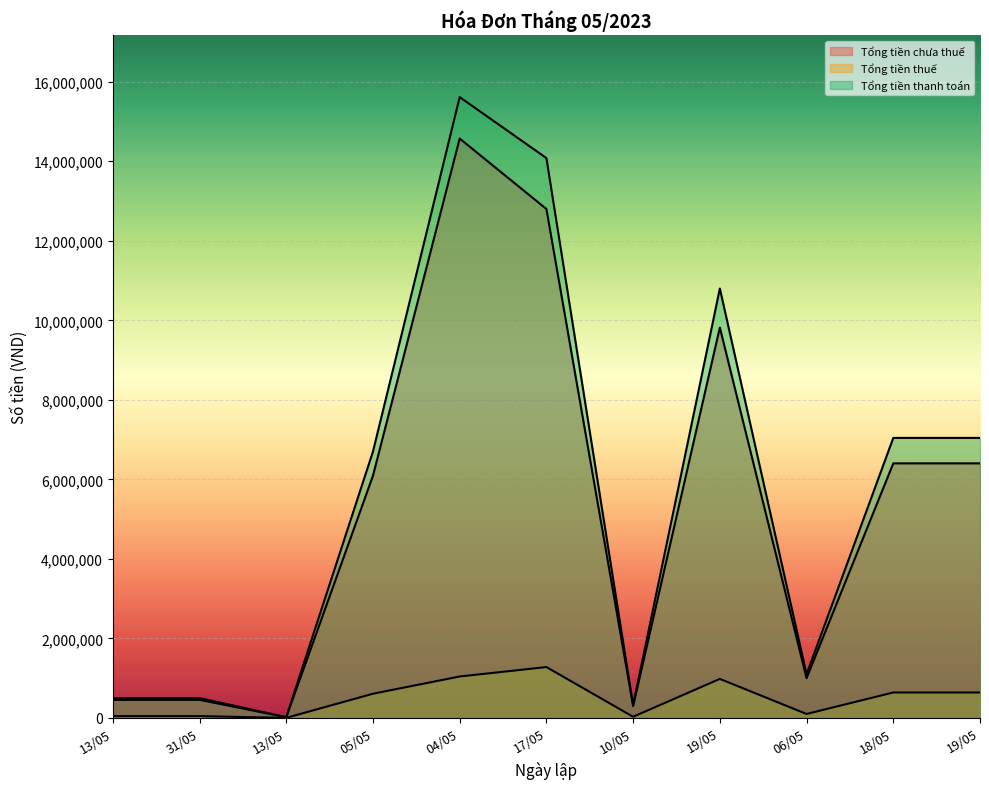

What is the difference between the second highest and minimum values in the Tổng tiền chưa thuế series?

12781818